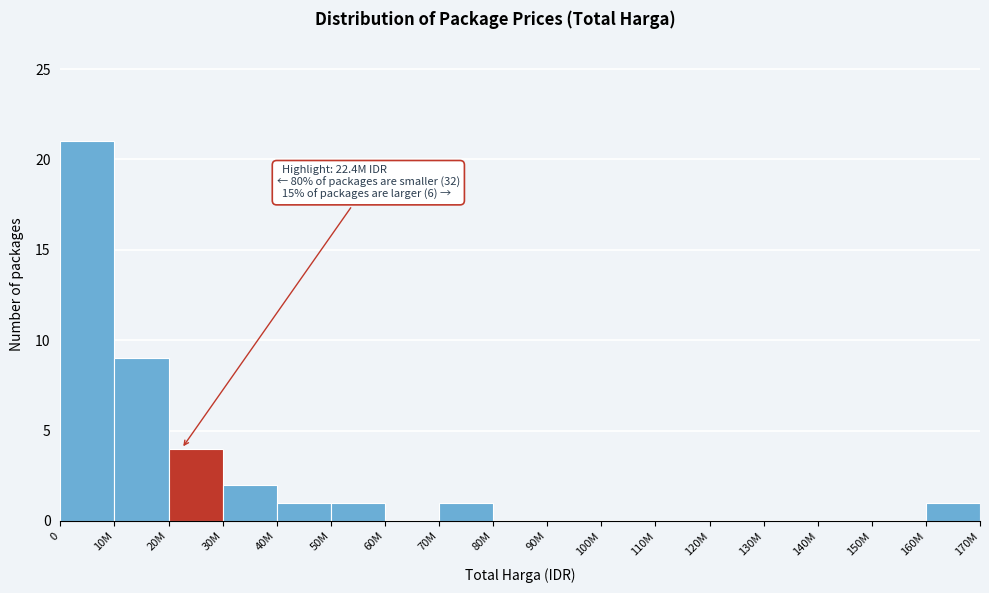

Reading left to right, extract all data points from this chart.

0=21	10M=9	20M=4	30M=2	40M=1	50M=1	60M=0	70M=1	80M=0	90M=0	100M=0	110M=0	120M=0	130M=0	140M=0	150M=0	160M=1